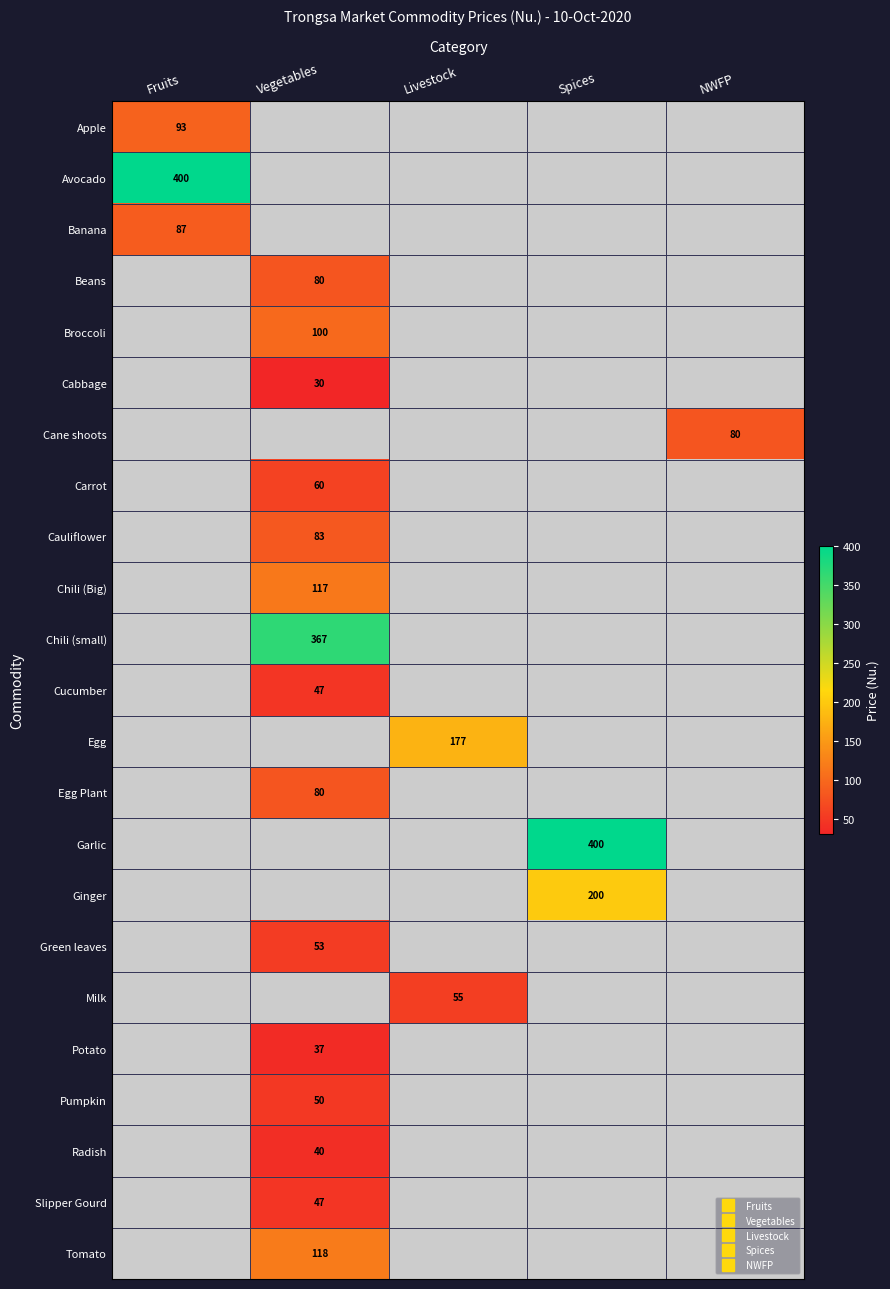

What is the difference between the maximum and minimum values in the Egg Plant series?

80.0